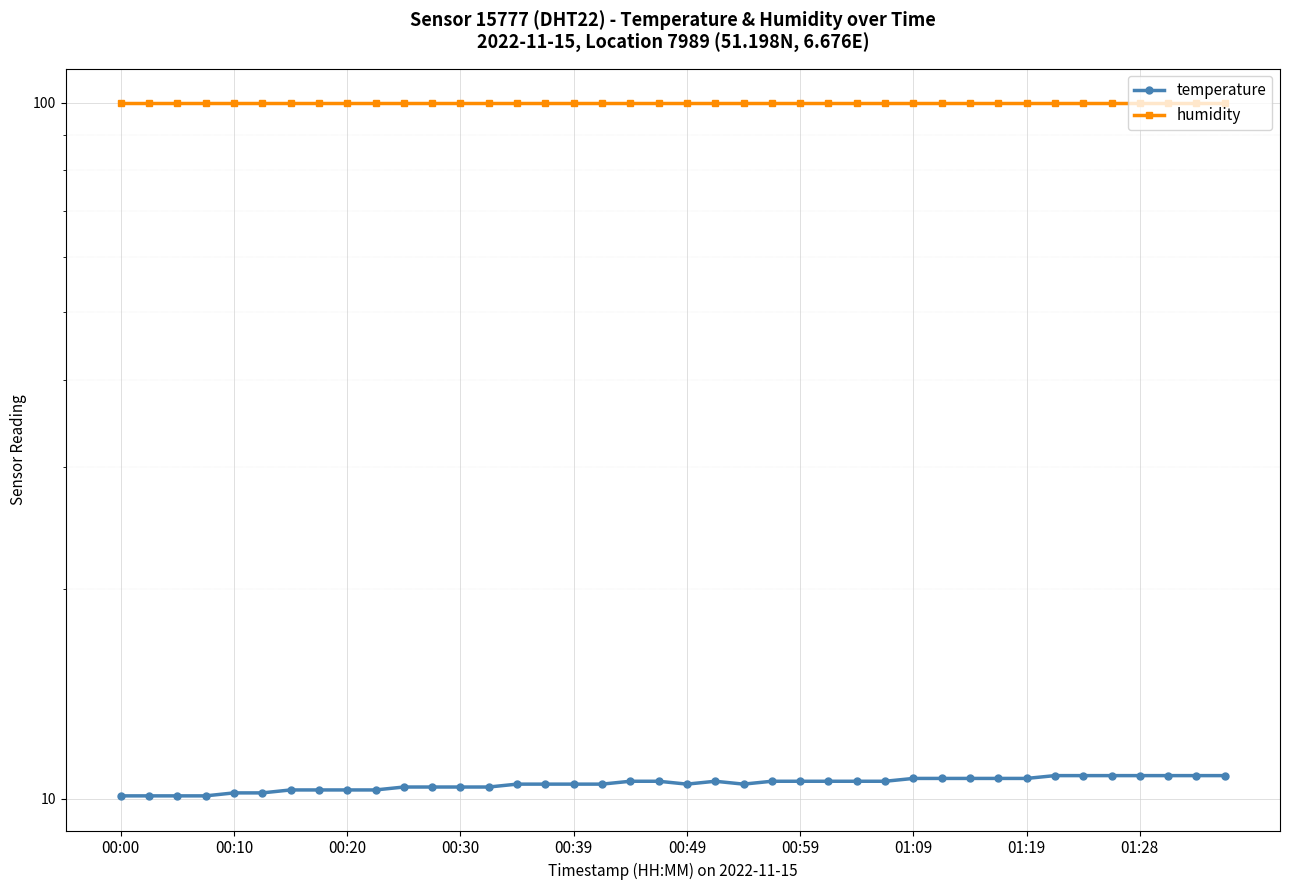

True or false: humidity and temperature cross at least once.

False